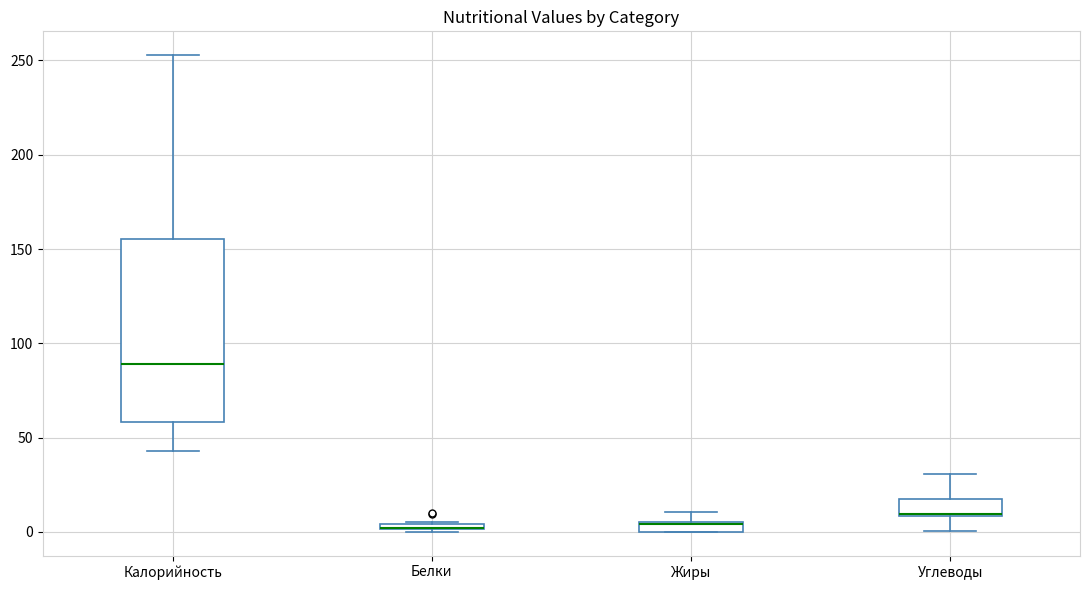

Where does the upper whisker of the box for Калорийность end on the y-axis? The values are not printed on the chart, so give them approximately, as read against the axis.

255